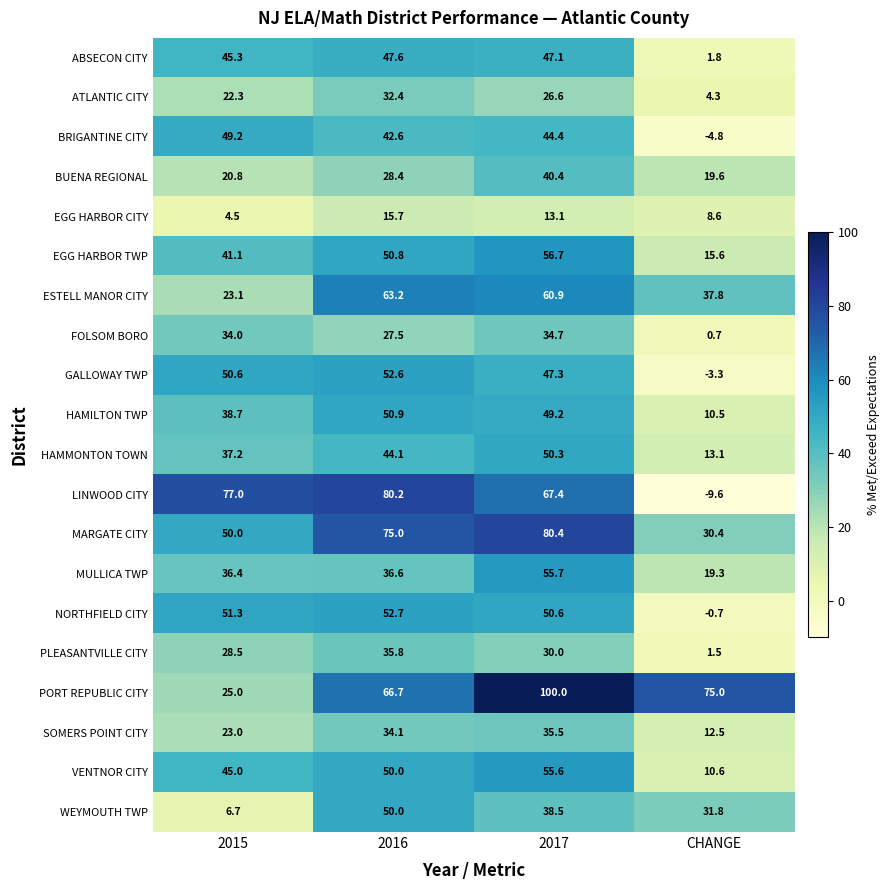

Between 2015 and CHANGE, which series saw the biggest shift?

LINWOOD CITY